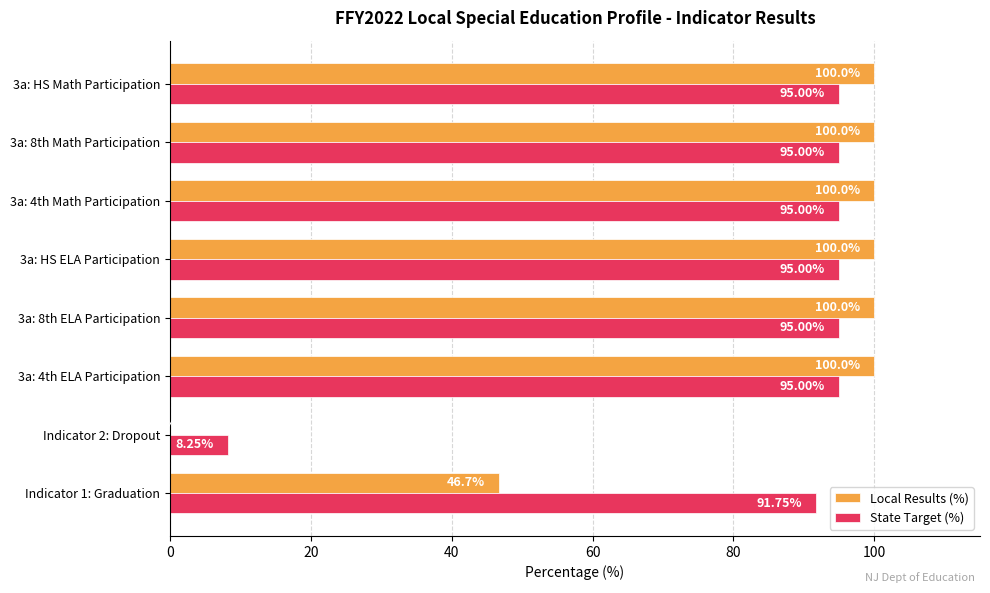

Between Indicator 2: Dropout and 3a: 4th Math Participation, which series saw the biggest shift?

Local Results (%)